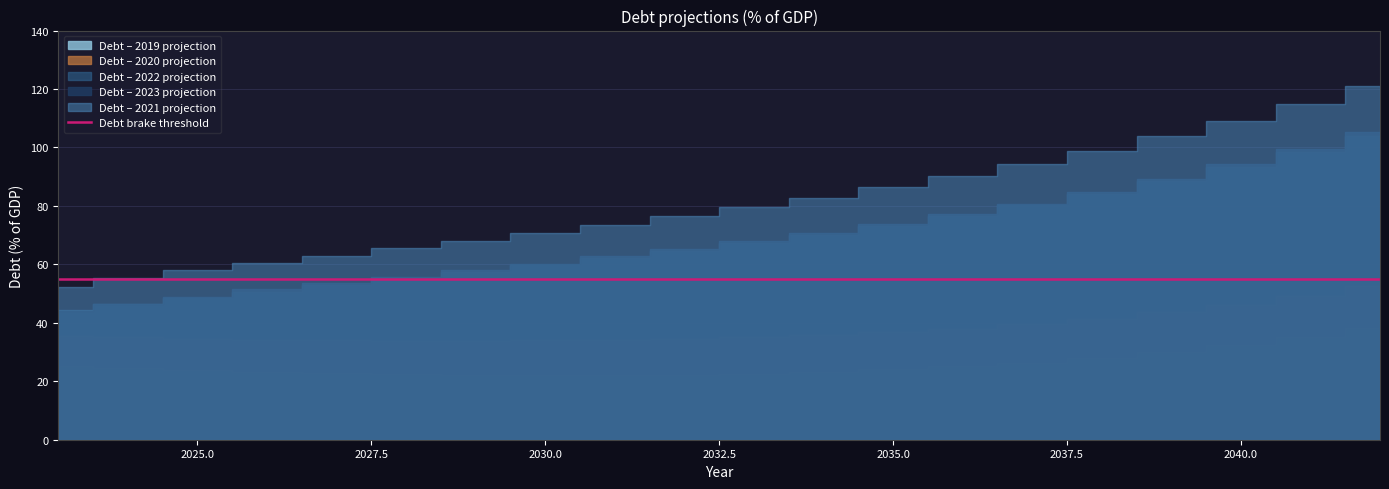

What is the sum of all Debt – 2020 projection values?

762.1